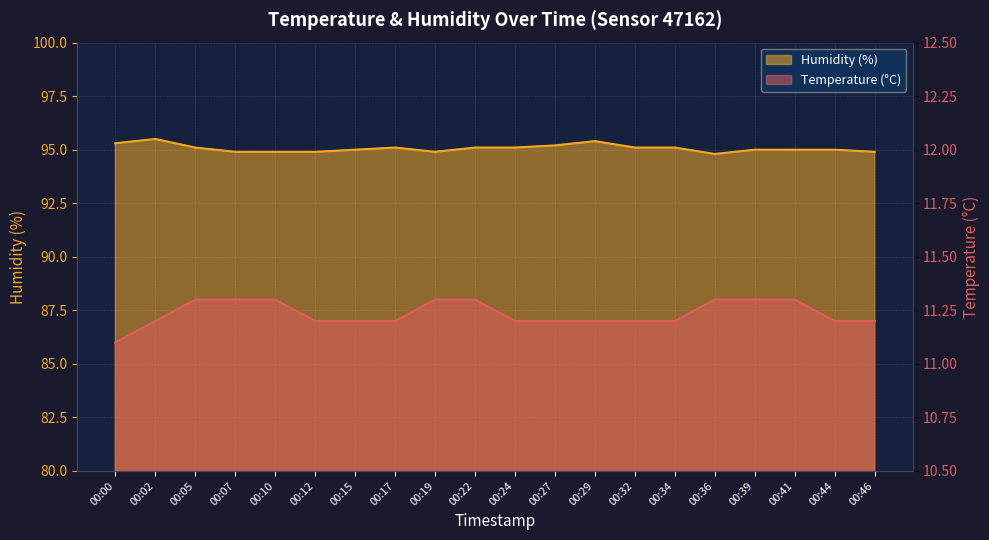

True or false: Temperature (°C) has more than 2 points higher than both neighbors.

False